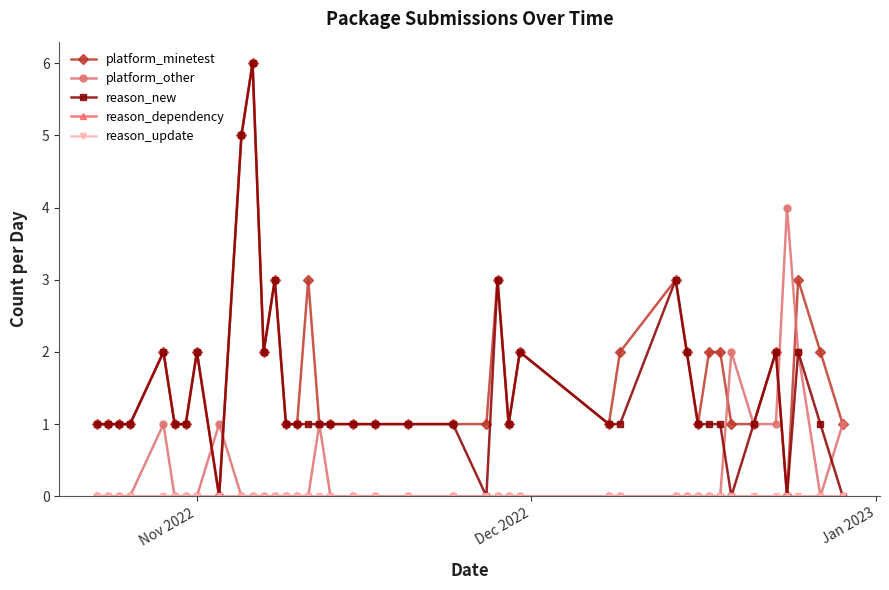

True or false: reason_update and platform_other intersect in this chart.

False